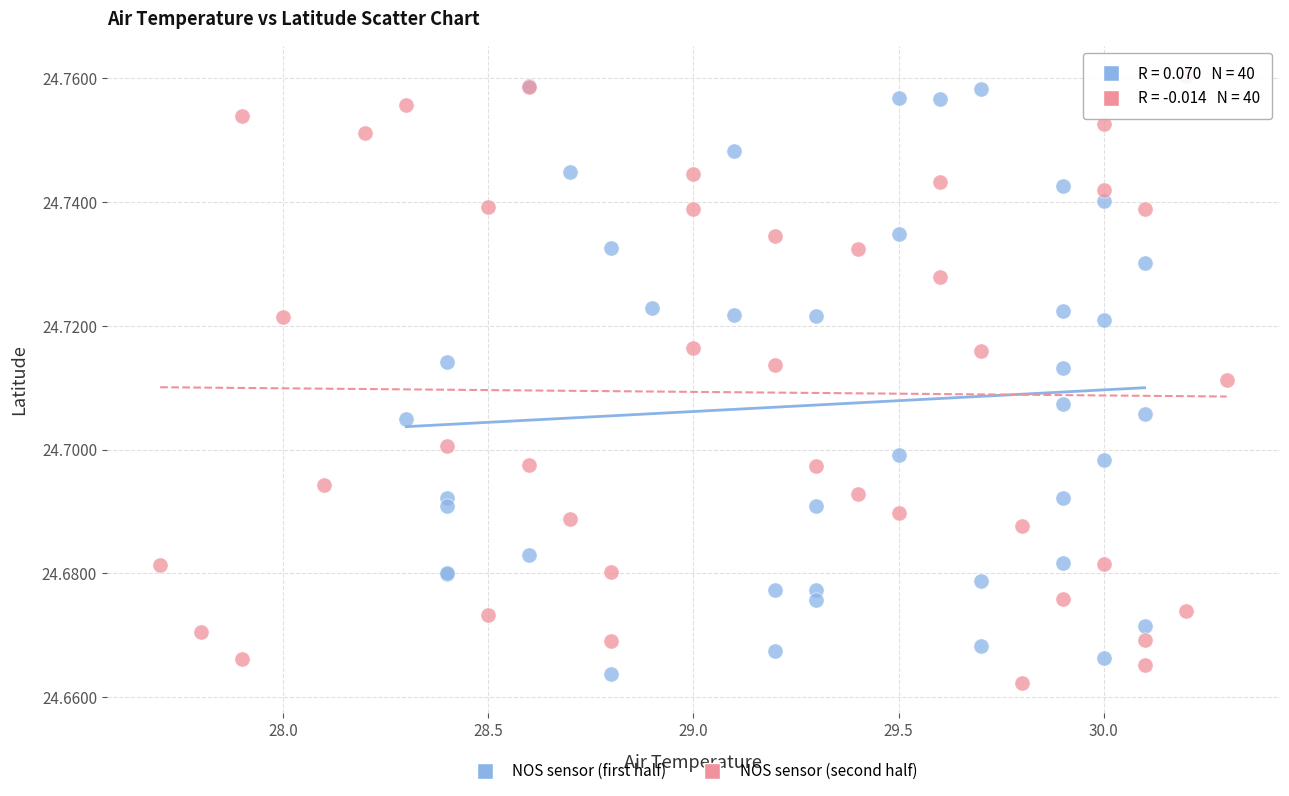

Which series contains the lowest Y value?

NOS sensor (second half)